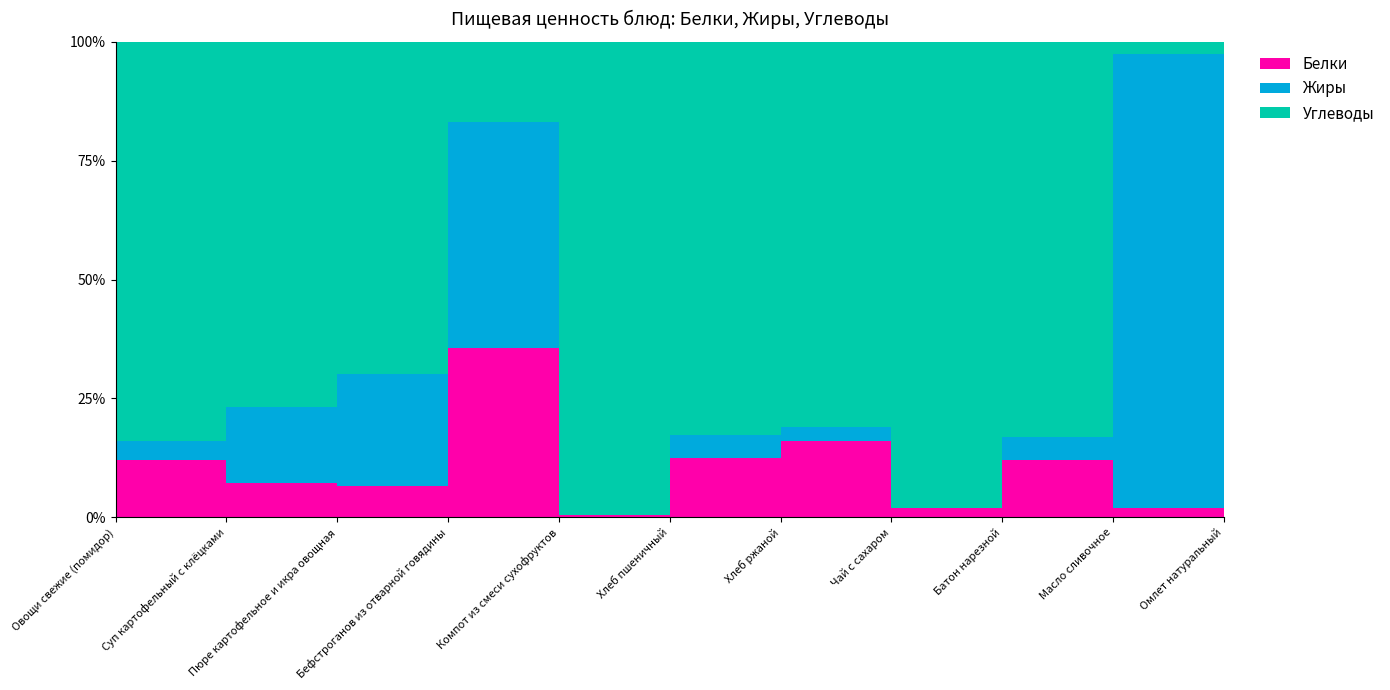

Reading left to right, what are all the values shown in this chart?

Белки: Овощи свежие (помидор)=0.4	Суп картофельный с клёцками=1.3	Пюре картофельное и икра овощная=2.4	Бефстроганов из отварной говядины=11.5	Компот из смеси сухофруктов=0.1	Хлеб пшеничный=3.0	Хлеб ржаной=2.6	Чай с сахаром=0.2	Батон нарезной=3.0	Масло сливочное=0.2	Омлет натуральный=11.0
Жиры: Овощи свежие (помидор)=0.1	Суп картофельный с клёцками=2.9	Пюре картофельное и икра овощная=8.6	Бефстроганов из отварной говядины=15.3	Компот из смеси сухофруктов=0.0	Хлеб пшеничный=1.2	Хлеб ржаной=0.5	Чай с сахаром=0.0	Батон нарезной=1.2	Масло сливочное=7.4	Омлет натуральный=25.7
Углеводы: Овощи свежие (помидор)=2.9	Суп картофельный с клёцками=13.8	Пюре картофельное и икра овощная=25.4	Бефстроганов из отварной говядины=5.5	Компот из смеси сухофруктов=11.6	Хлеб пшеничный=20.0	Хлеб ржаной=13.4	Чай с сахаром=10.0	Батон нарезной=20.6	Масло сливочное=0.2	Омлет натуральный=4.1